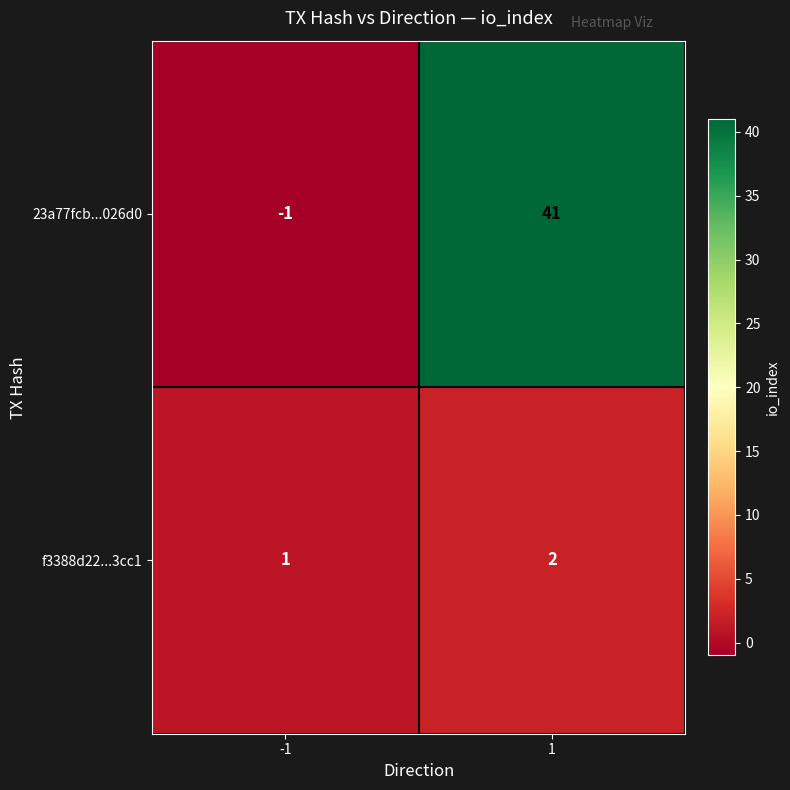

What is the difference between the 23a77fcb...026d0 values at -1 and 1?

42